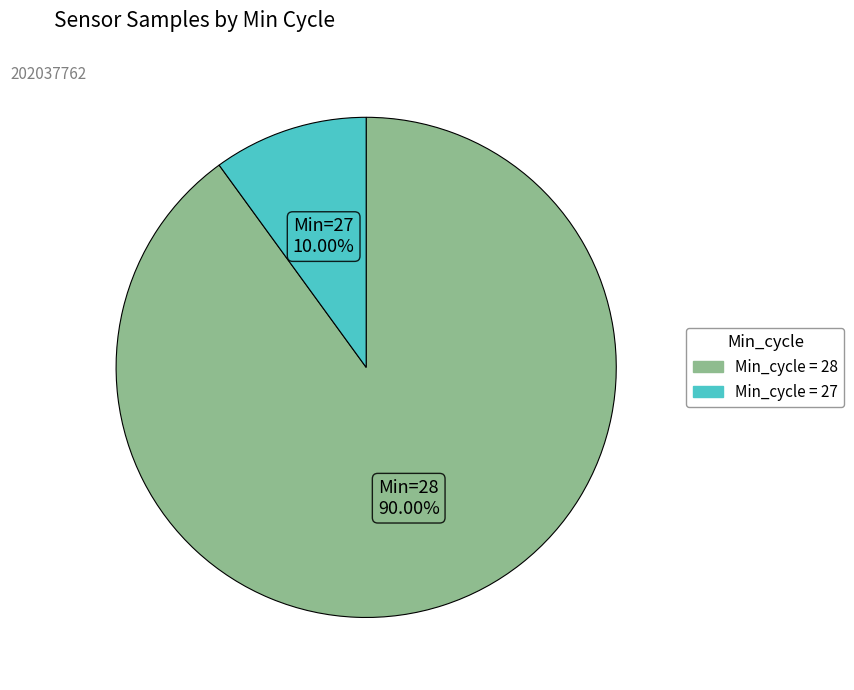

Is there any slice that represents more than half of the pie?

Yes